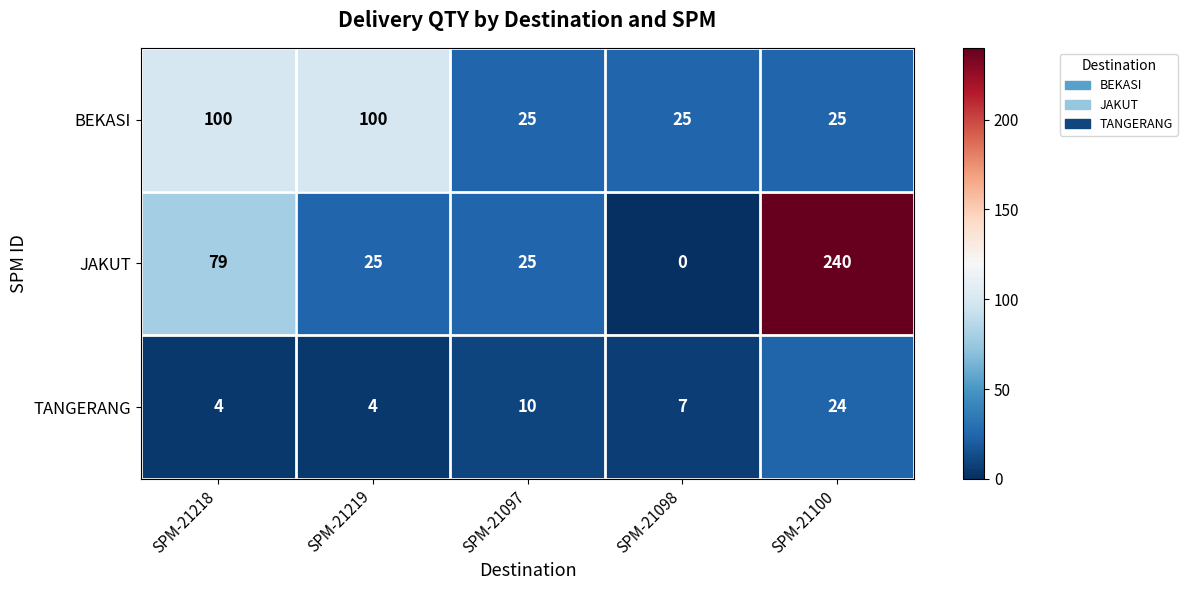

At which category is the sum across all series the highest?

SPM-21100